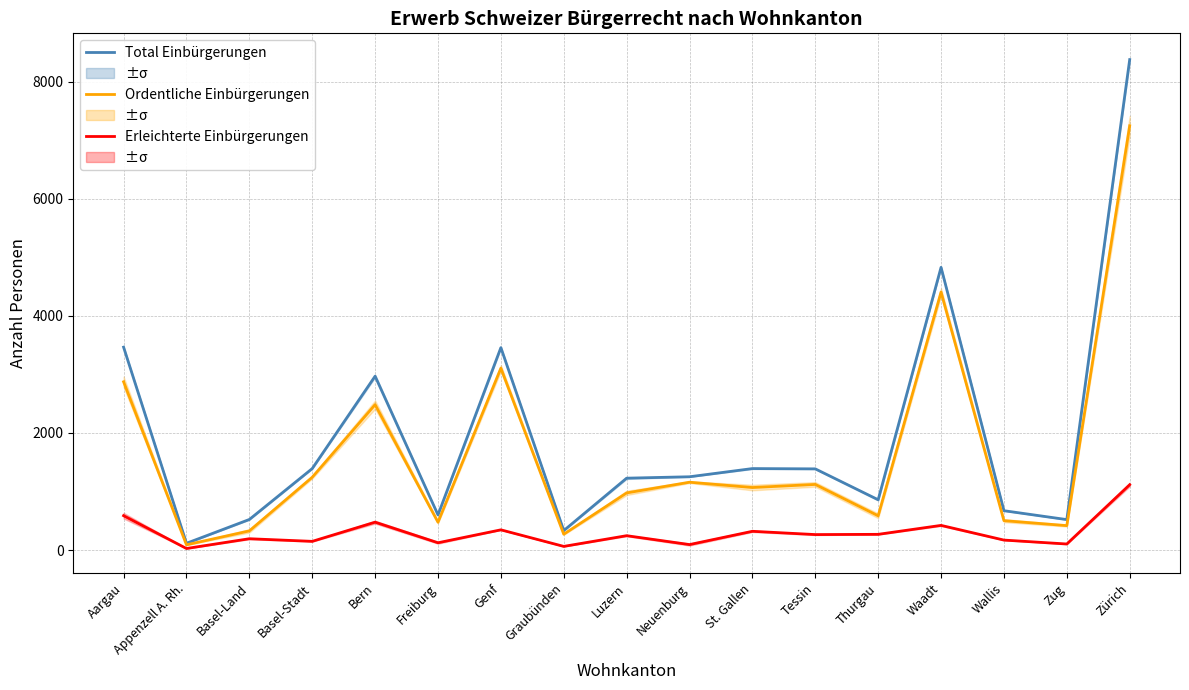

At which label is Erleichterte Einbürgerungen closest to 571?

Aargau